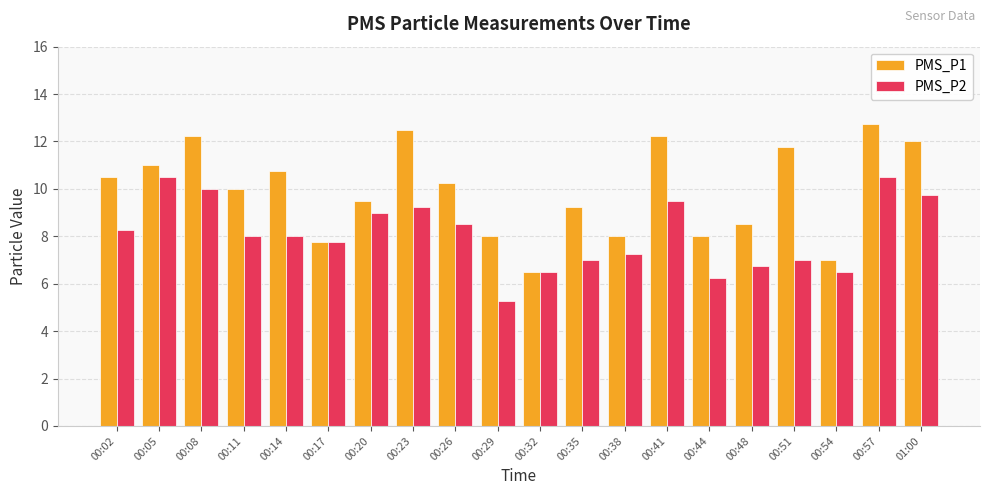

What position from the left is 00:14?

5